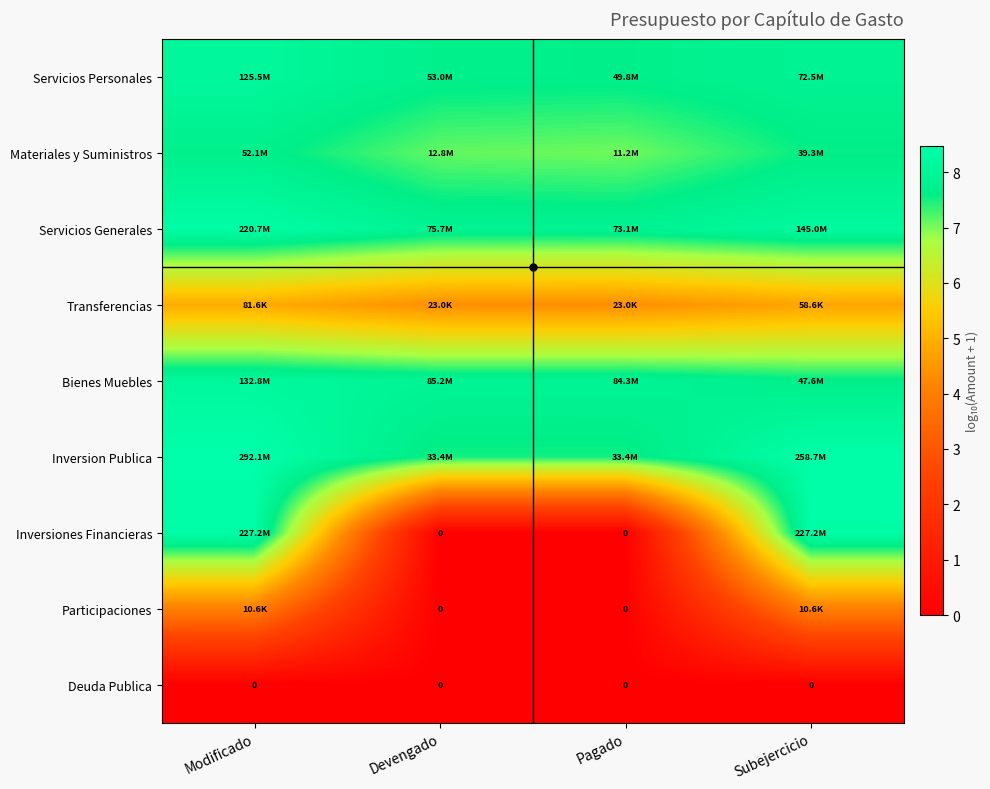

At which category is the sum across all series the highest?

Modificado